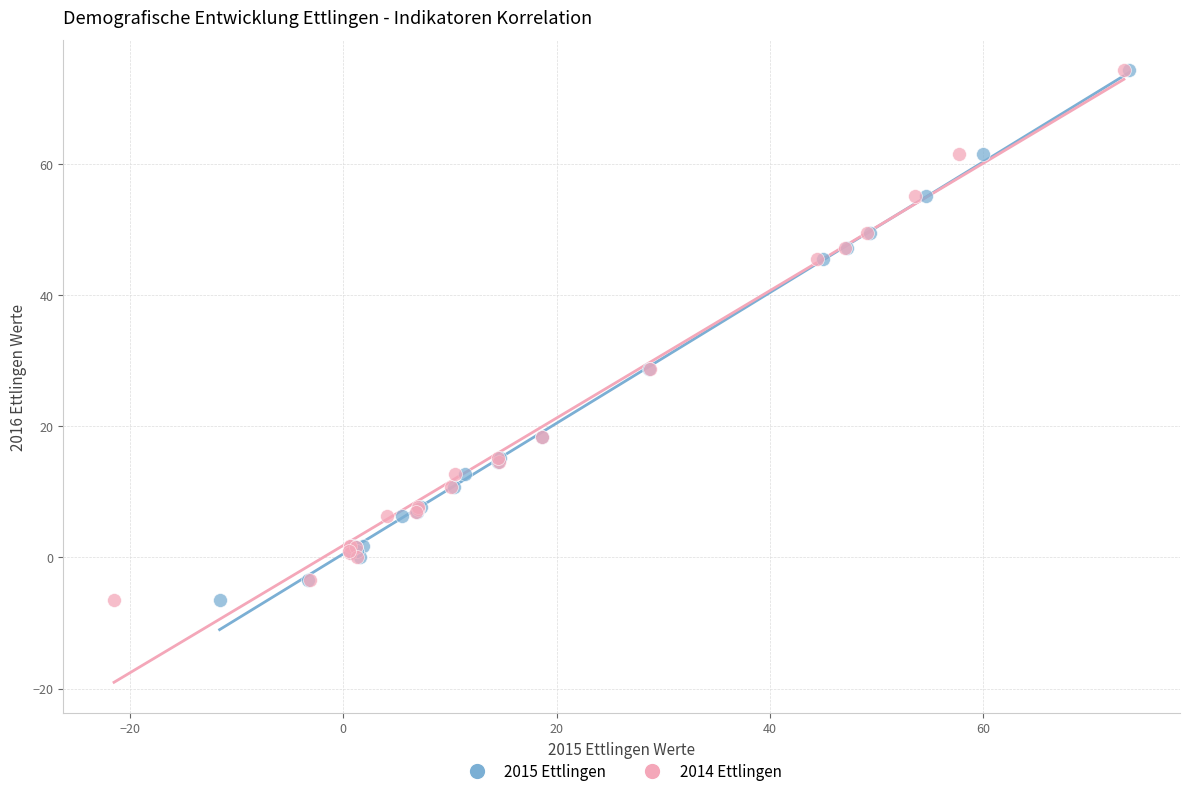

What are all the series names shown in the legend?

2015 Ettlingen, 2014 Ettlingen